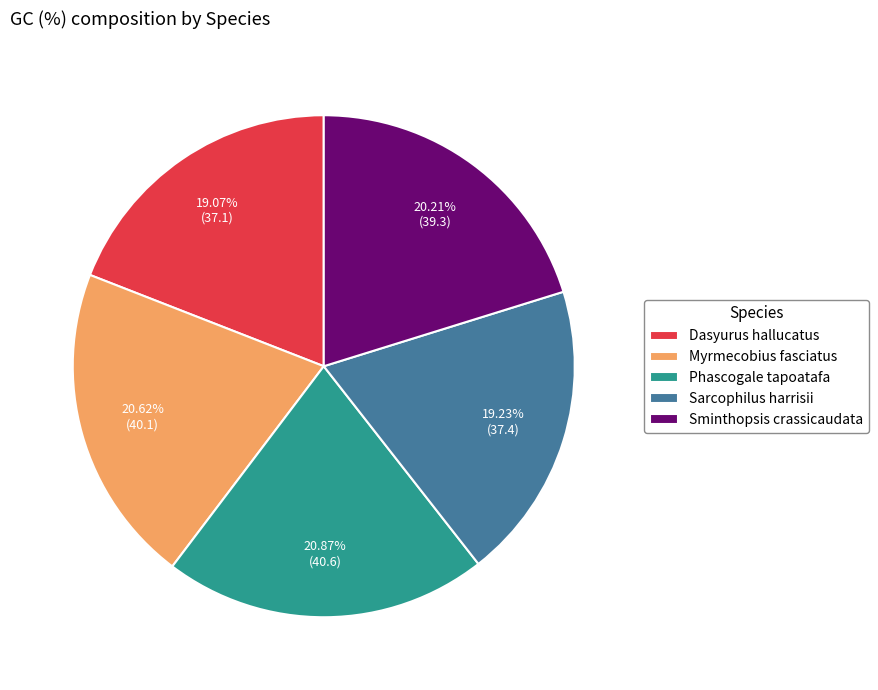

Which has a higher value, Dasyurus hallucatus or Phascogale tapoatafa?

Phascogale tapoatafa